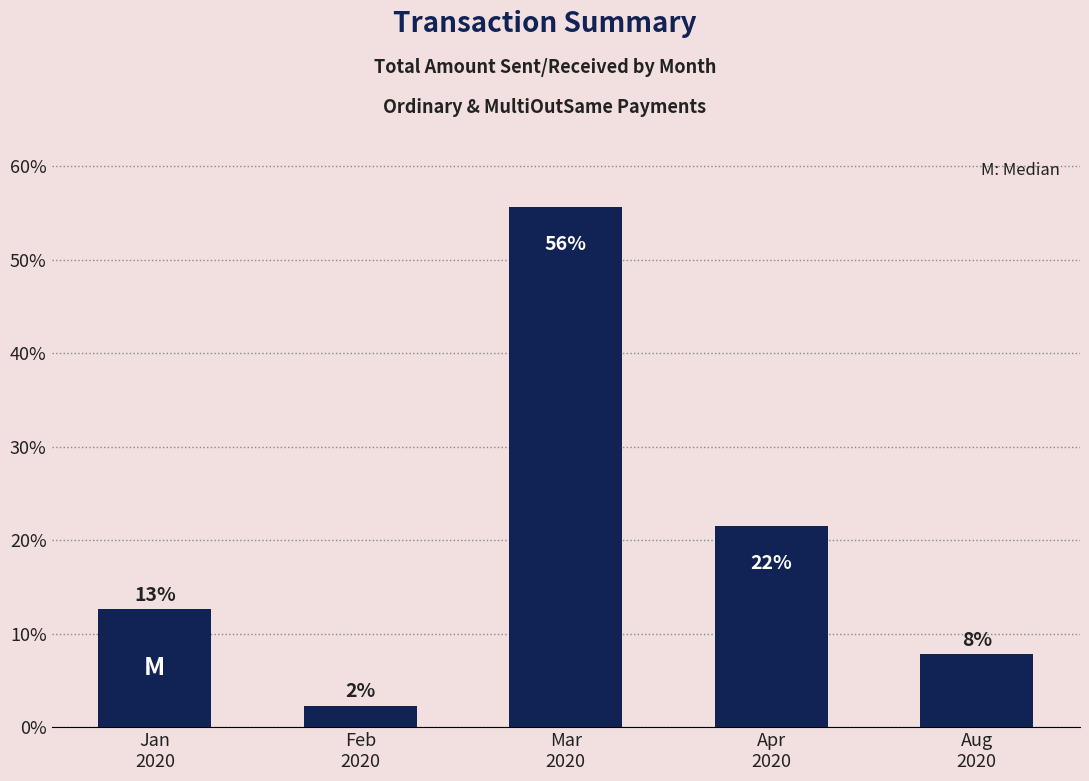

How many bars are there in total?

5